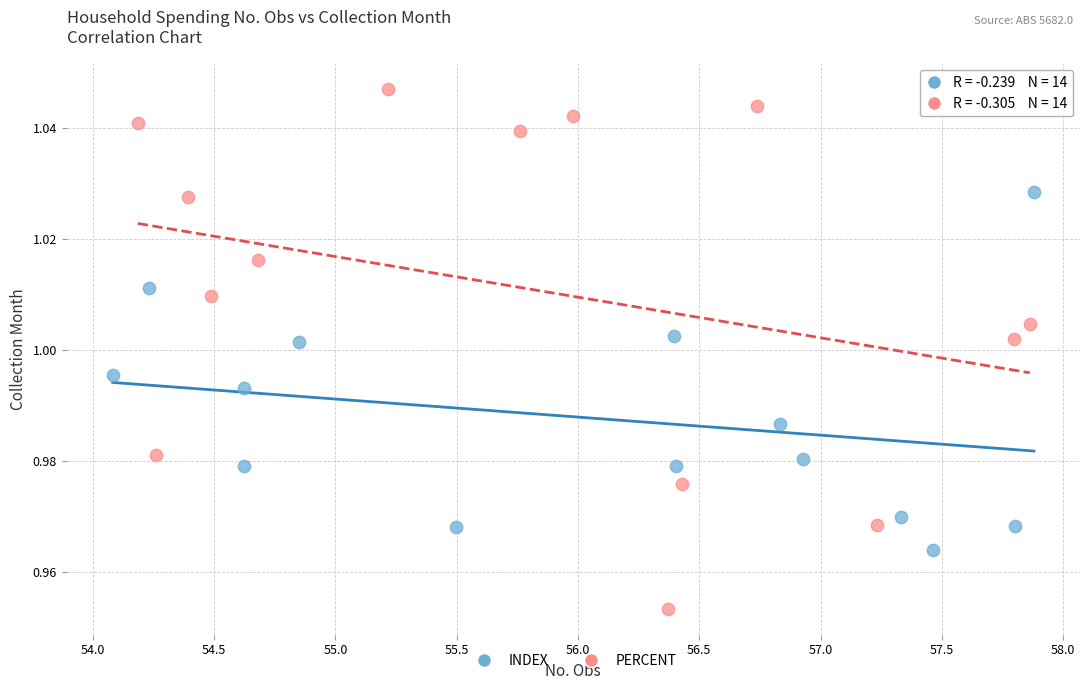

Which series reaches the minimum Y coordinate?

PERCENT